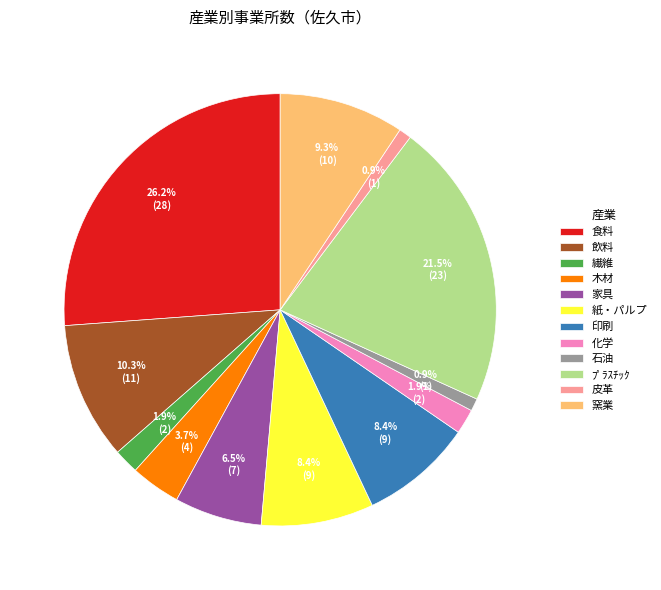

To the nearest percent, what is the difference between the 繊維 and 食料 slice percentages?

24%